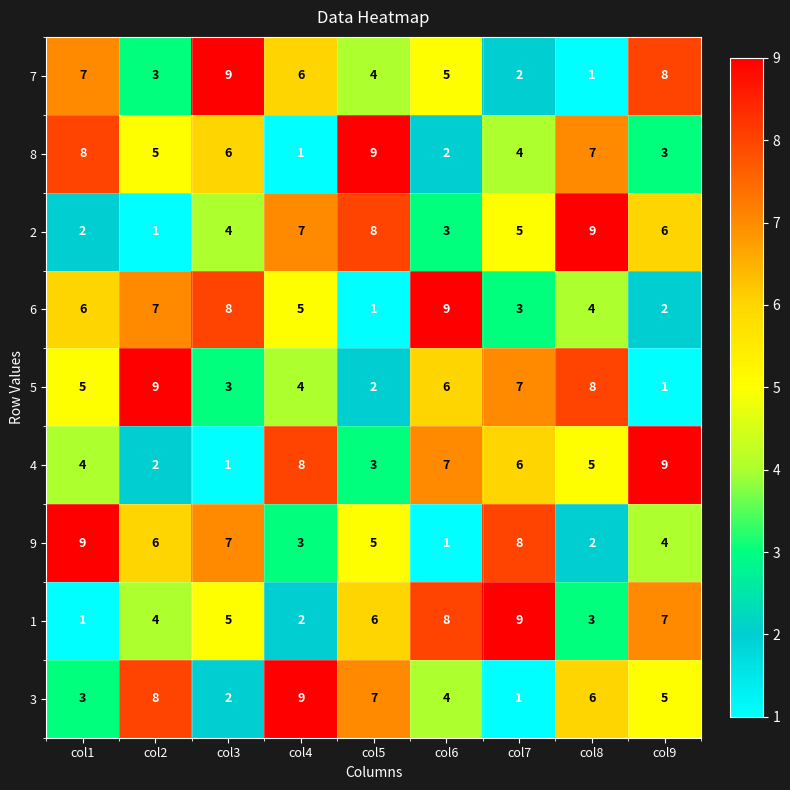

Which series changed the most between col1 and col2?

3